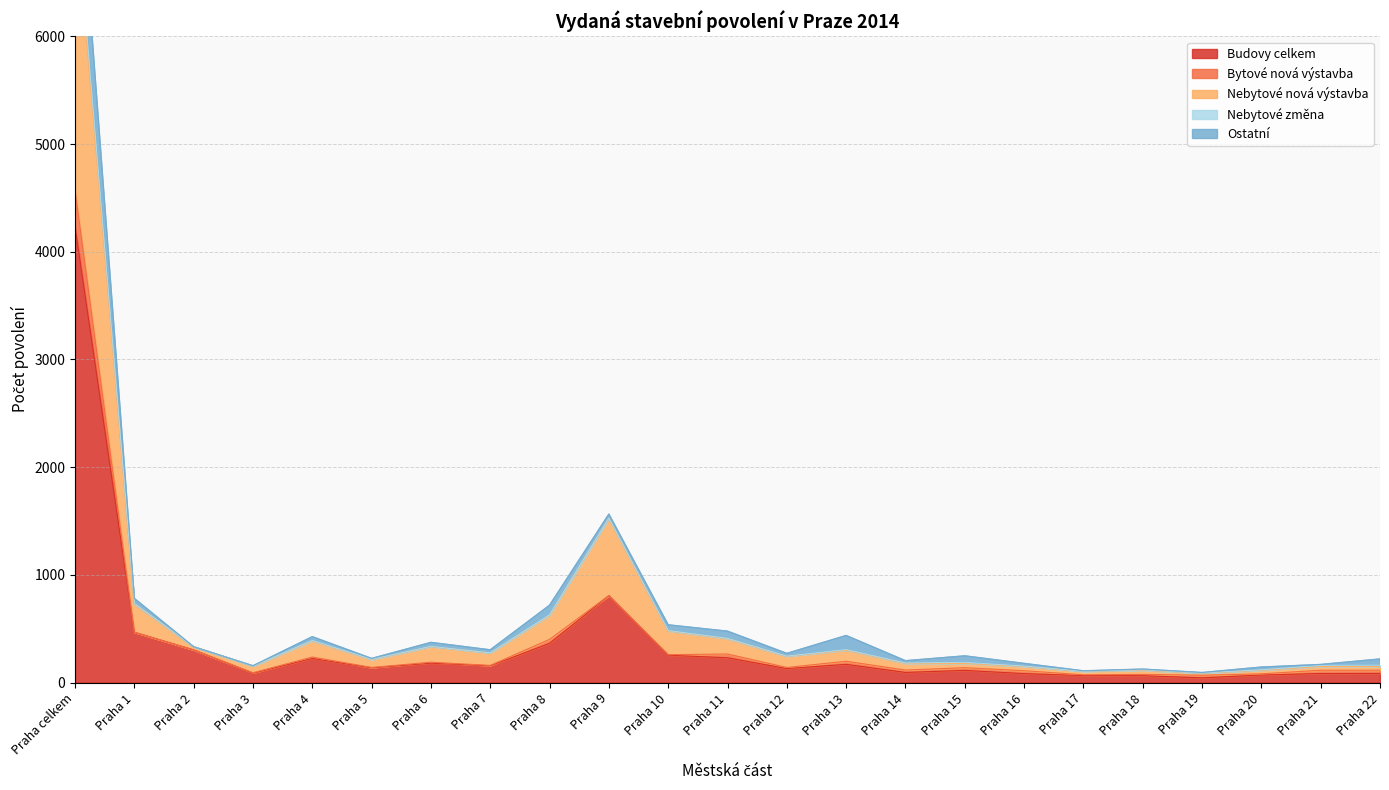

What is the sum of the Bytové nová výstavba values at Praha 15 and Praha 9?

26